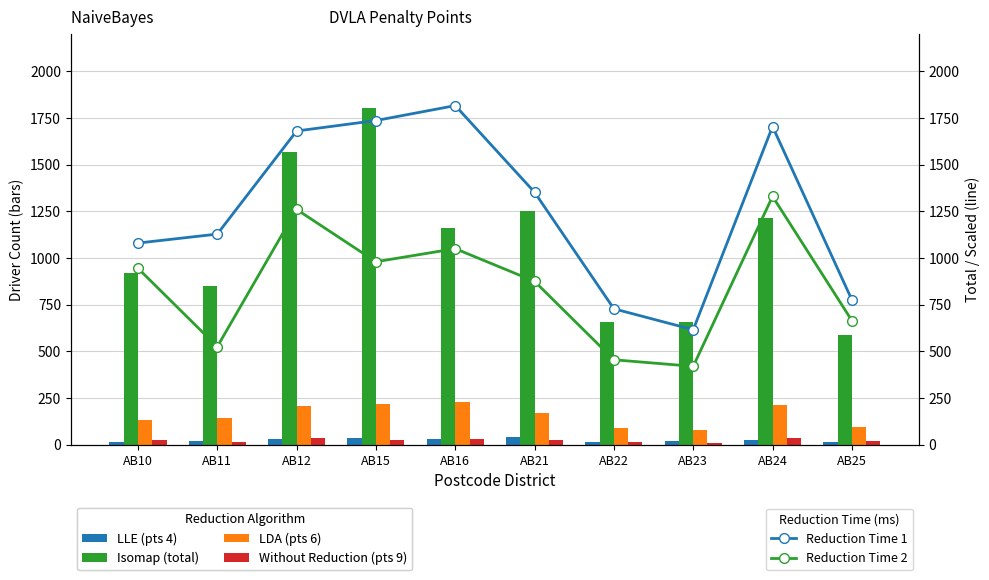

What is the value of the LLE (pts 4) bar at the 3rd from the left?

30